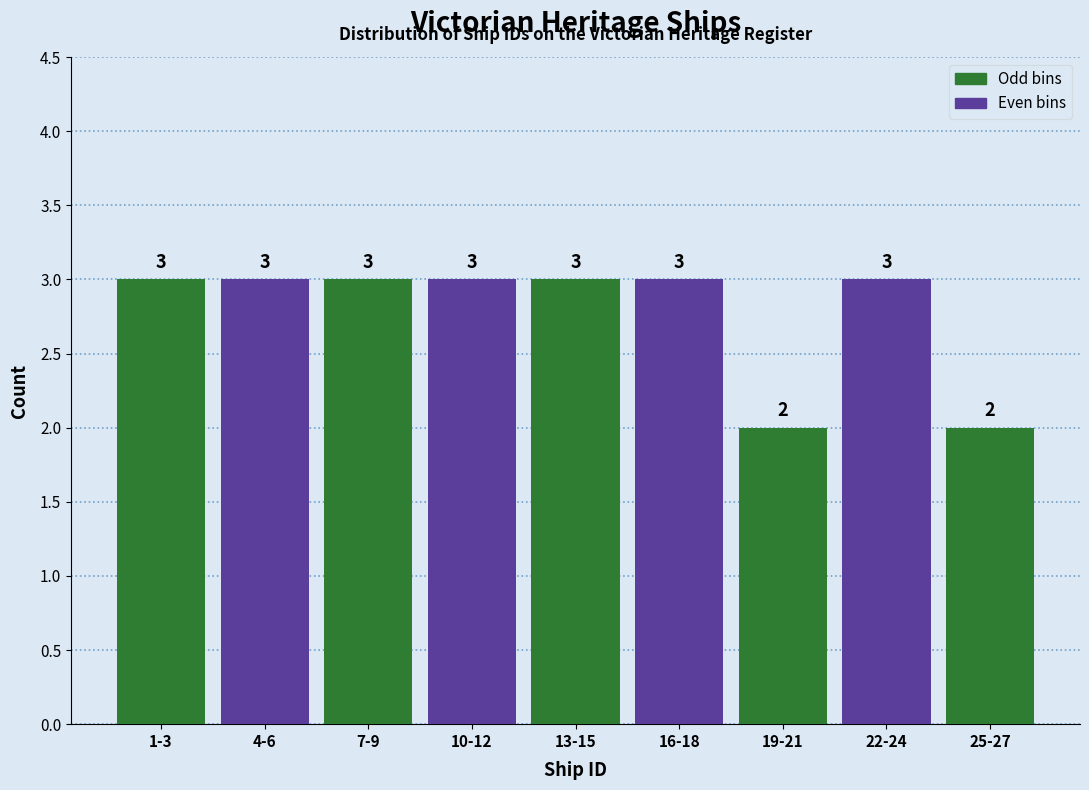

Reading right to left, what are all the values shown in this chart?

2	3	2	3	3	3	3	3	3